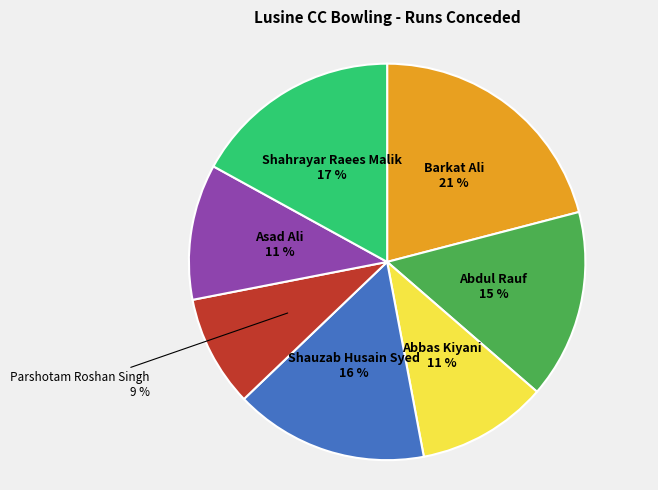

Is it true that Abdul Rauf is 15% of the pie?

True